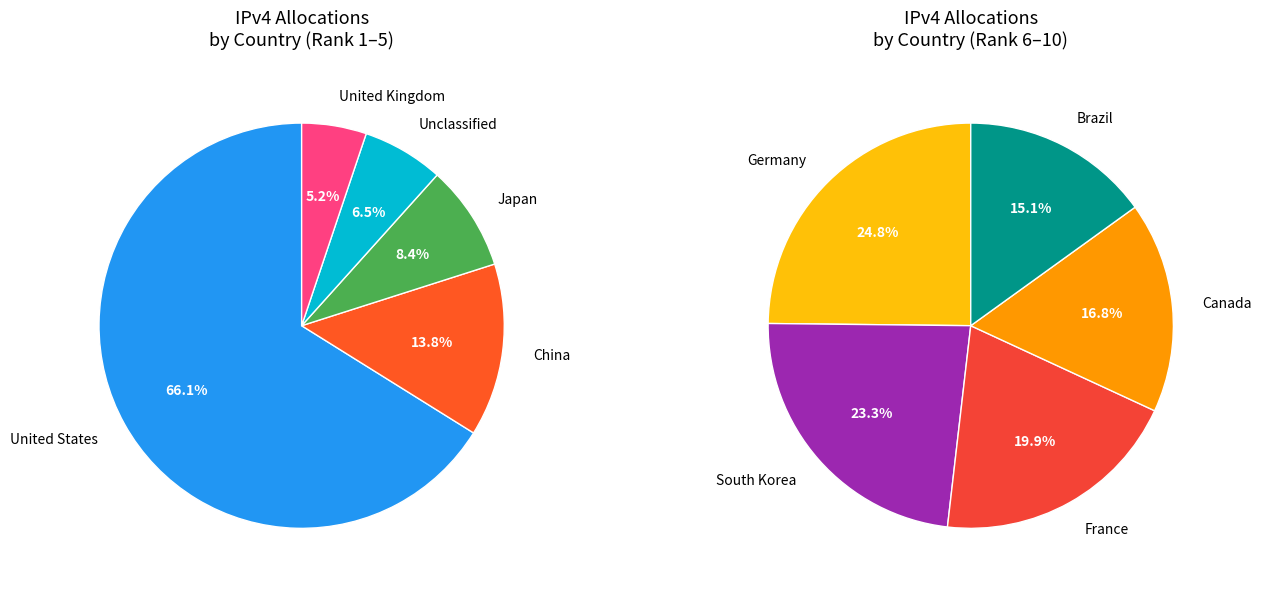

Rank the categories by value from lowest to highest.

Brazil, Canada, France, South Korea, Germany, United Kingdom, Unclassified, Japan, China, United States